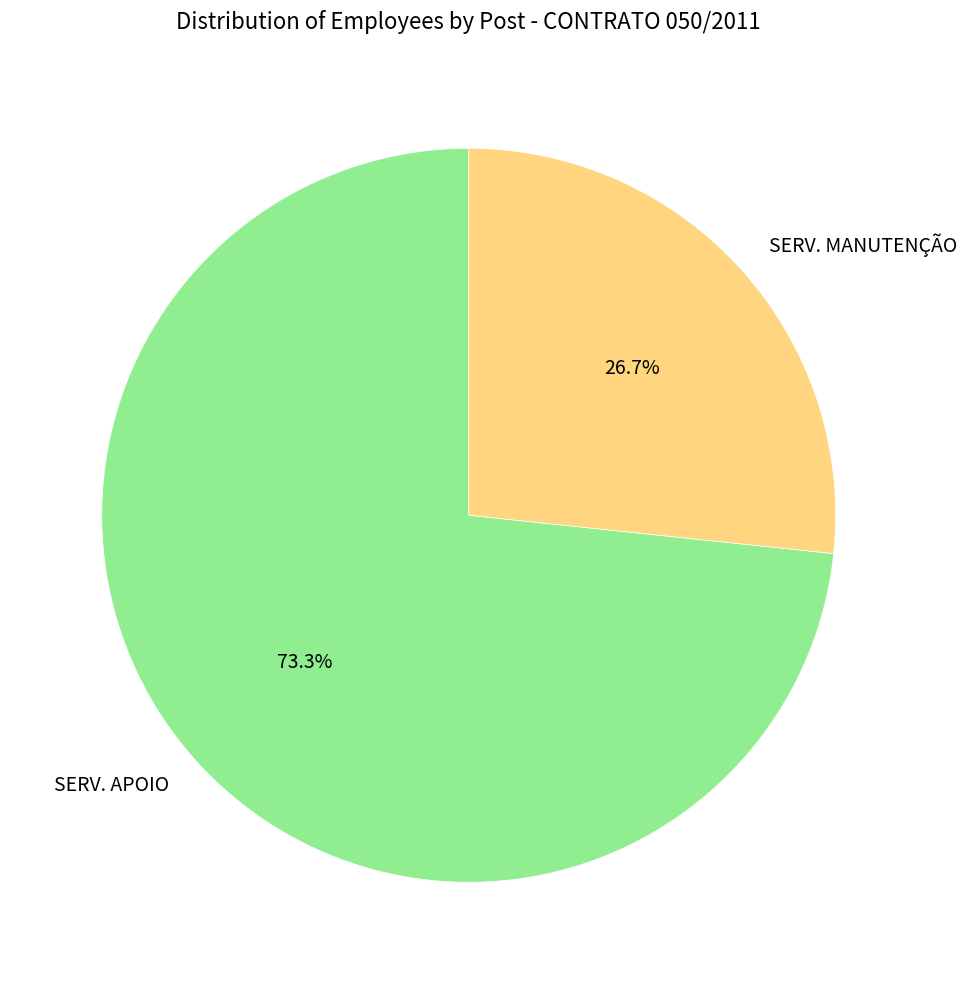

To the nearest percent, what is the difference between the largest and smallest slice percentages?

47%